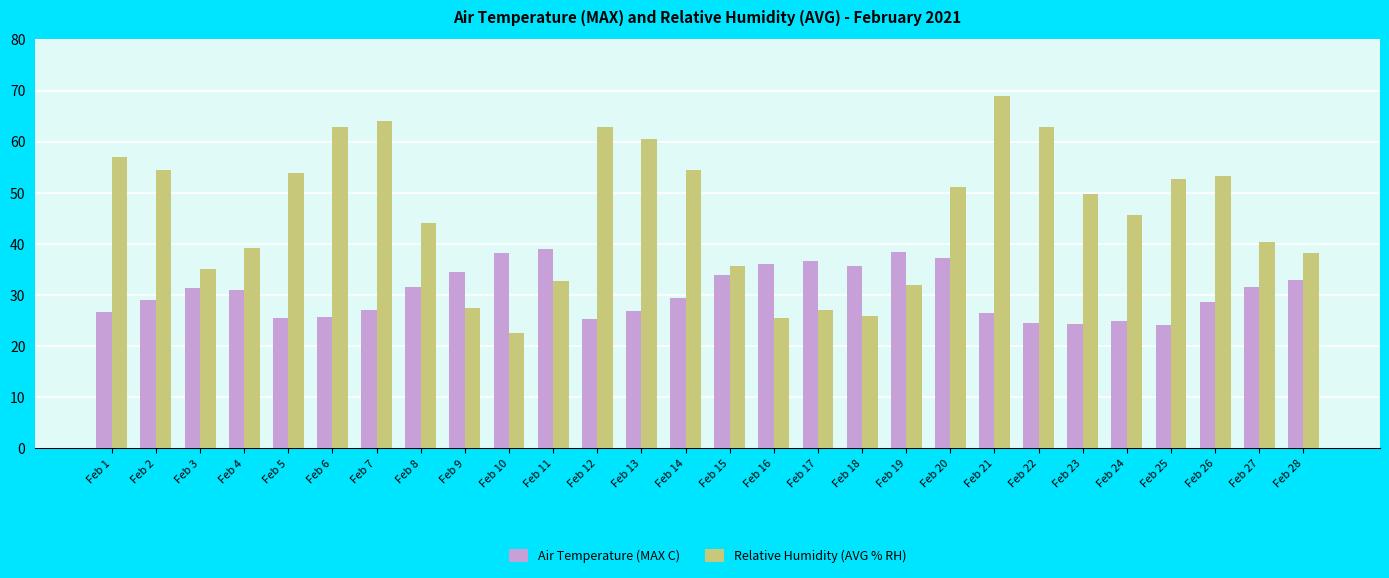

What is the sum of the Relative Humidity (AVG % RH) values at Feb 8 and Feb 18?

69.9